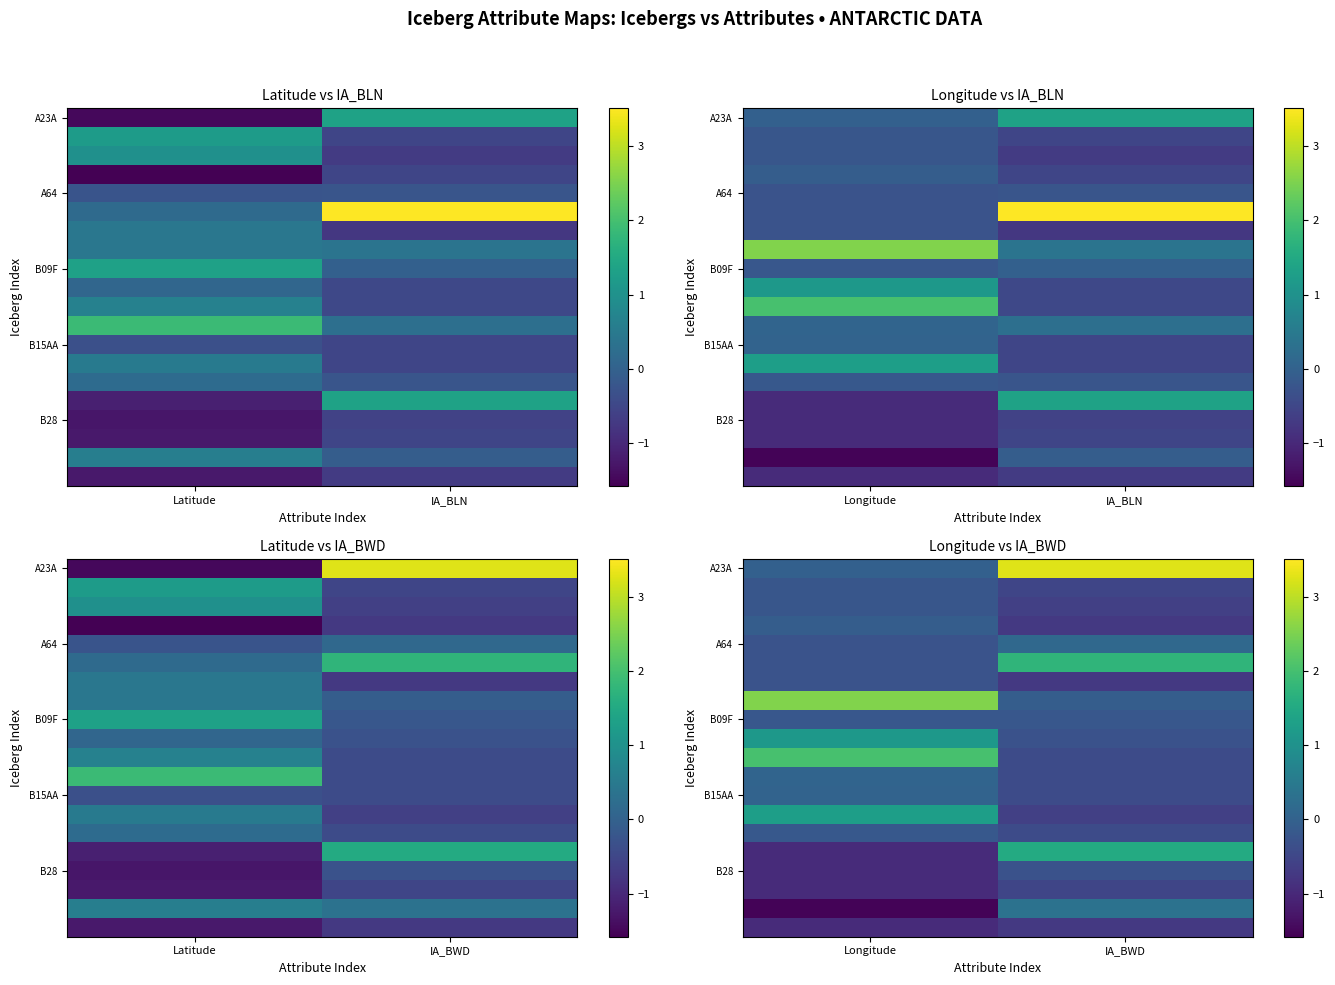

List the labels in order of B28 value, smallest first.

Longitude, IA_BWD